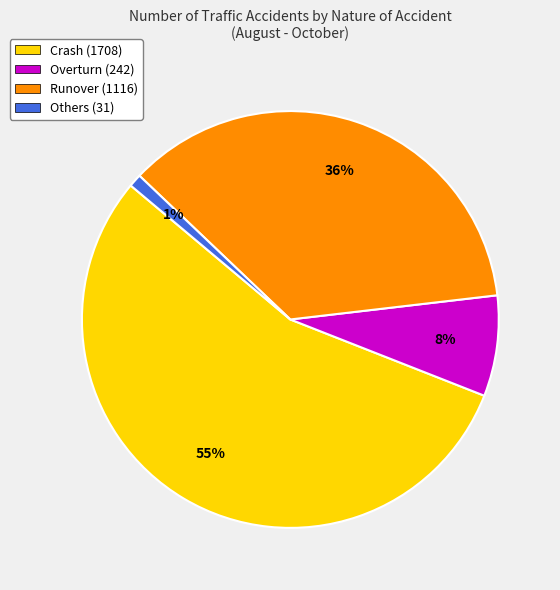

Is the sum of Runover (1116) and Crash (1708) greater than half?

Yes